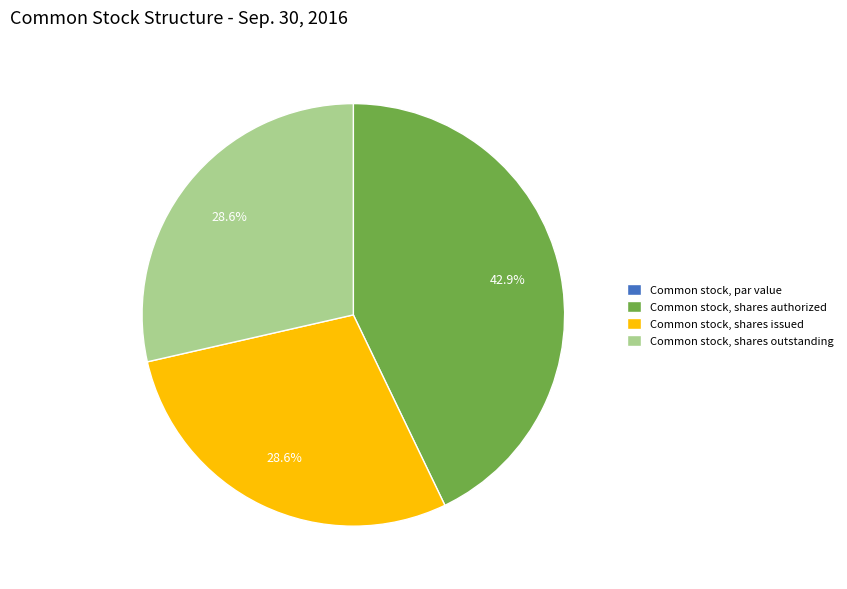

Is it true that Common stock, shares issued is 19% of the pie?

False